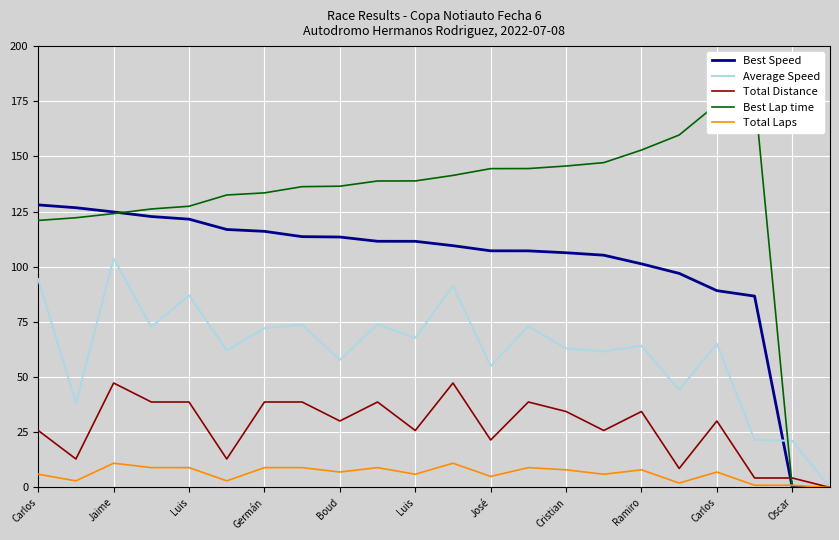

How many data points does each series have?

22